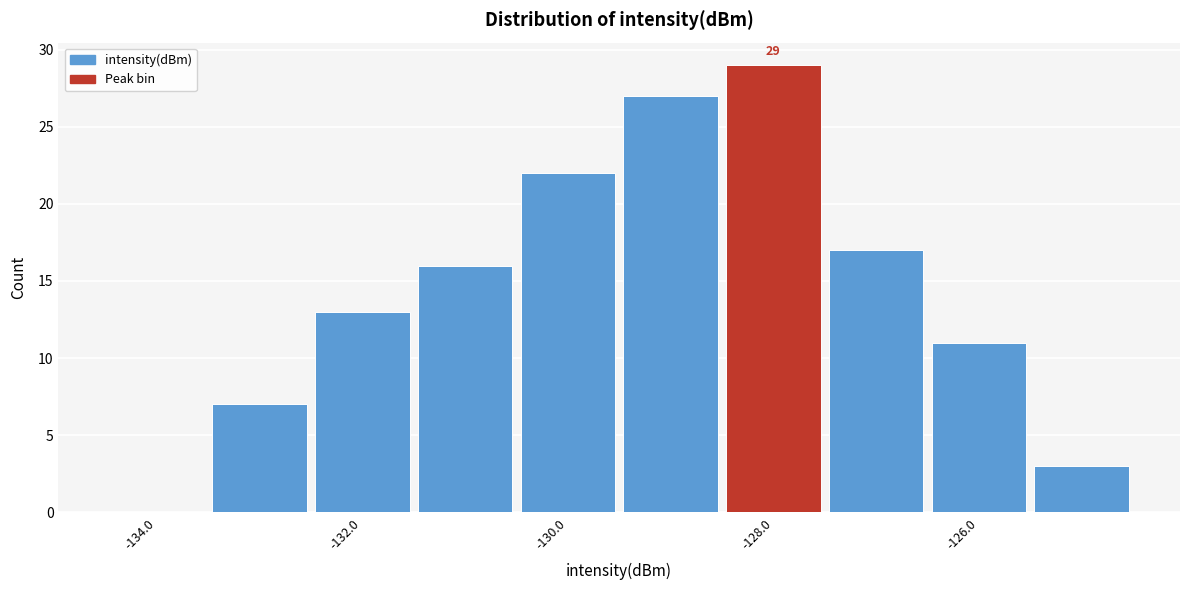

Over which range of the x-axis is the bar tallest?

-128.5 to -127.5